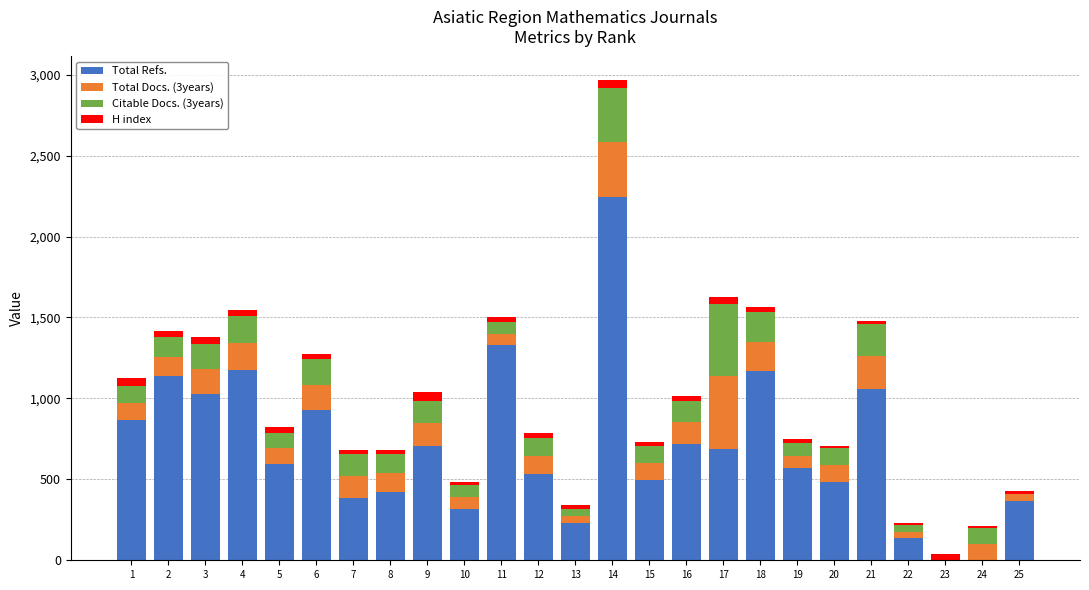

At which category is the sum across all series the highest?

14